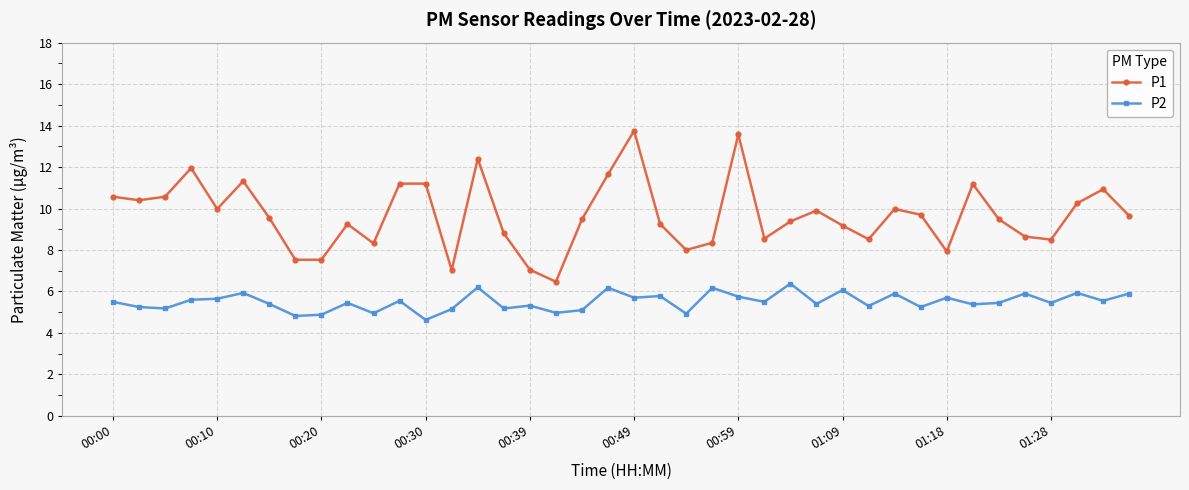

What is the value of the P2 point at the 10th from the left?

5.5